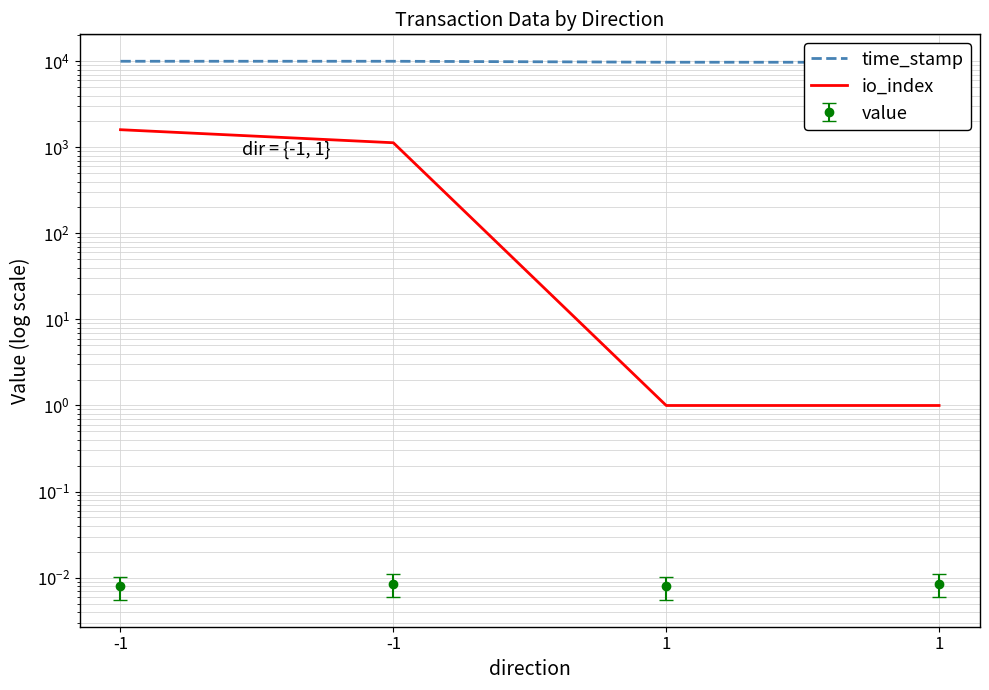

Between -1 and 1, which series saw the biggest shift?

io_index